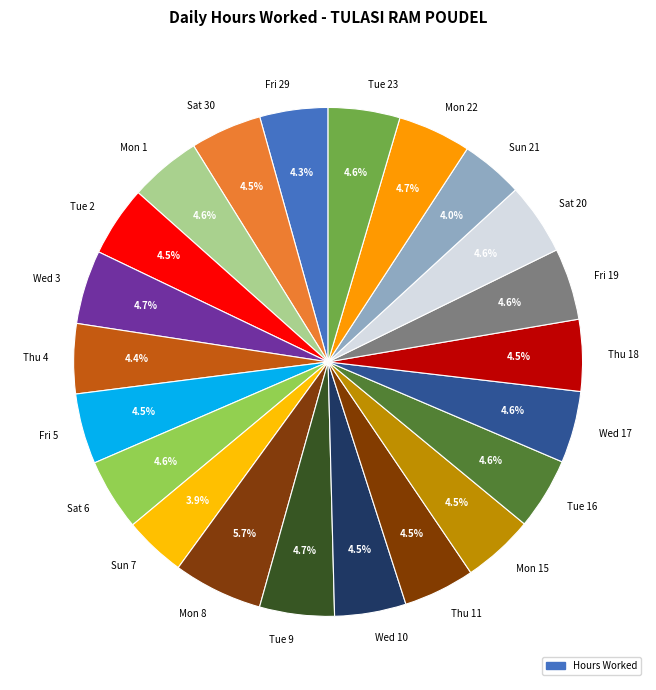

To the nearest percent, what is the average slice percentage?

5%